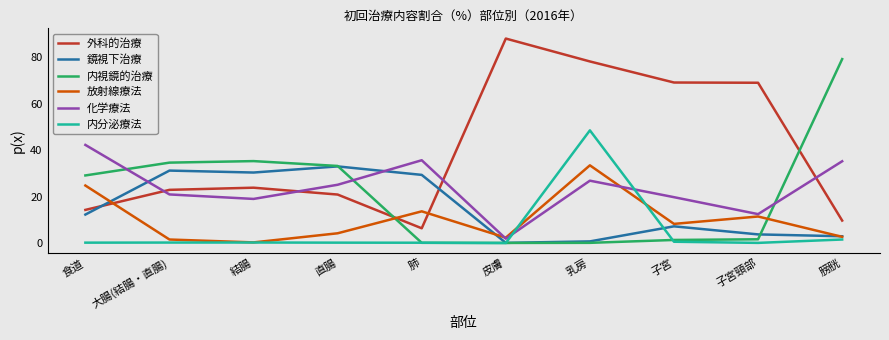

How many series are shown in this chart?

6